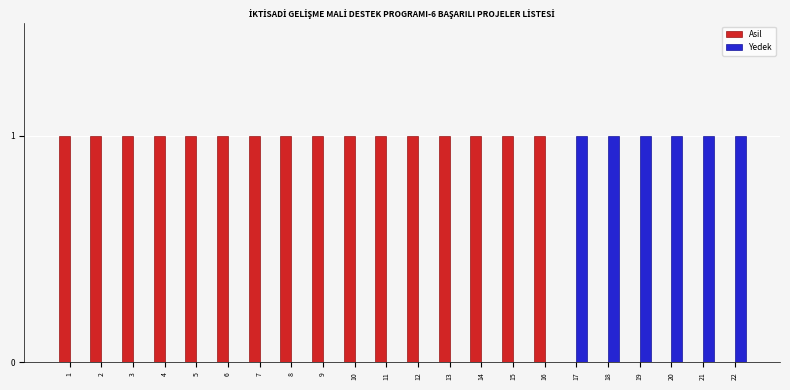

The Asil series shows 1 at 12. True or false?

True